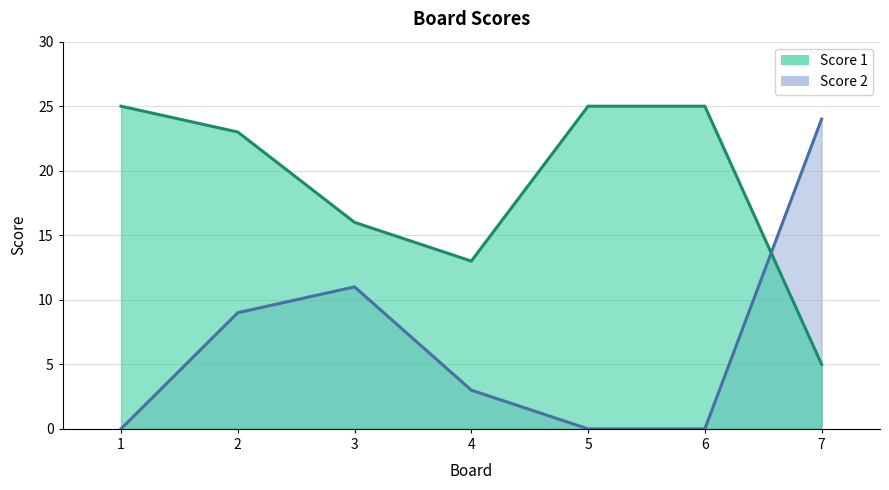

What is the sum of the Score 2 values at 4 and 7?

27